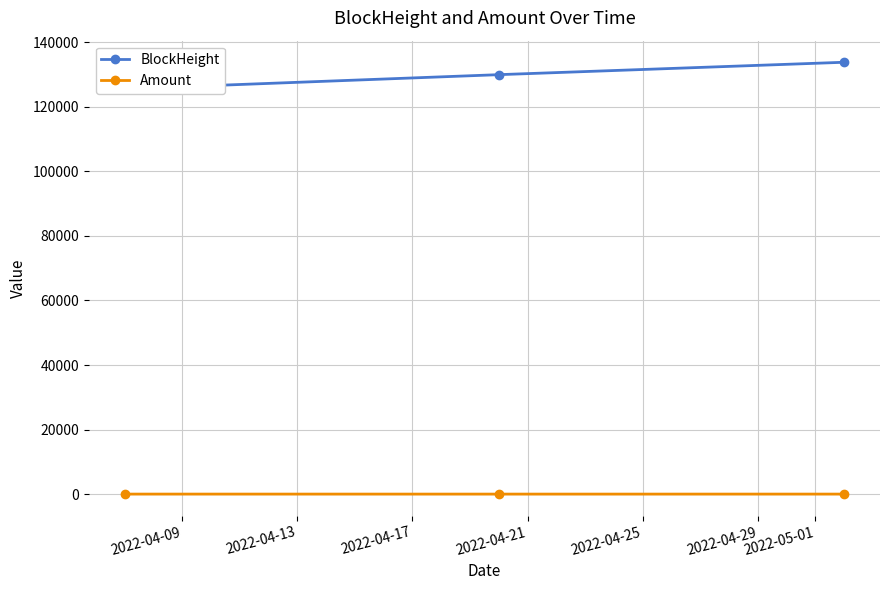

Count the number of categories in the chart.

3